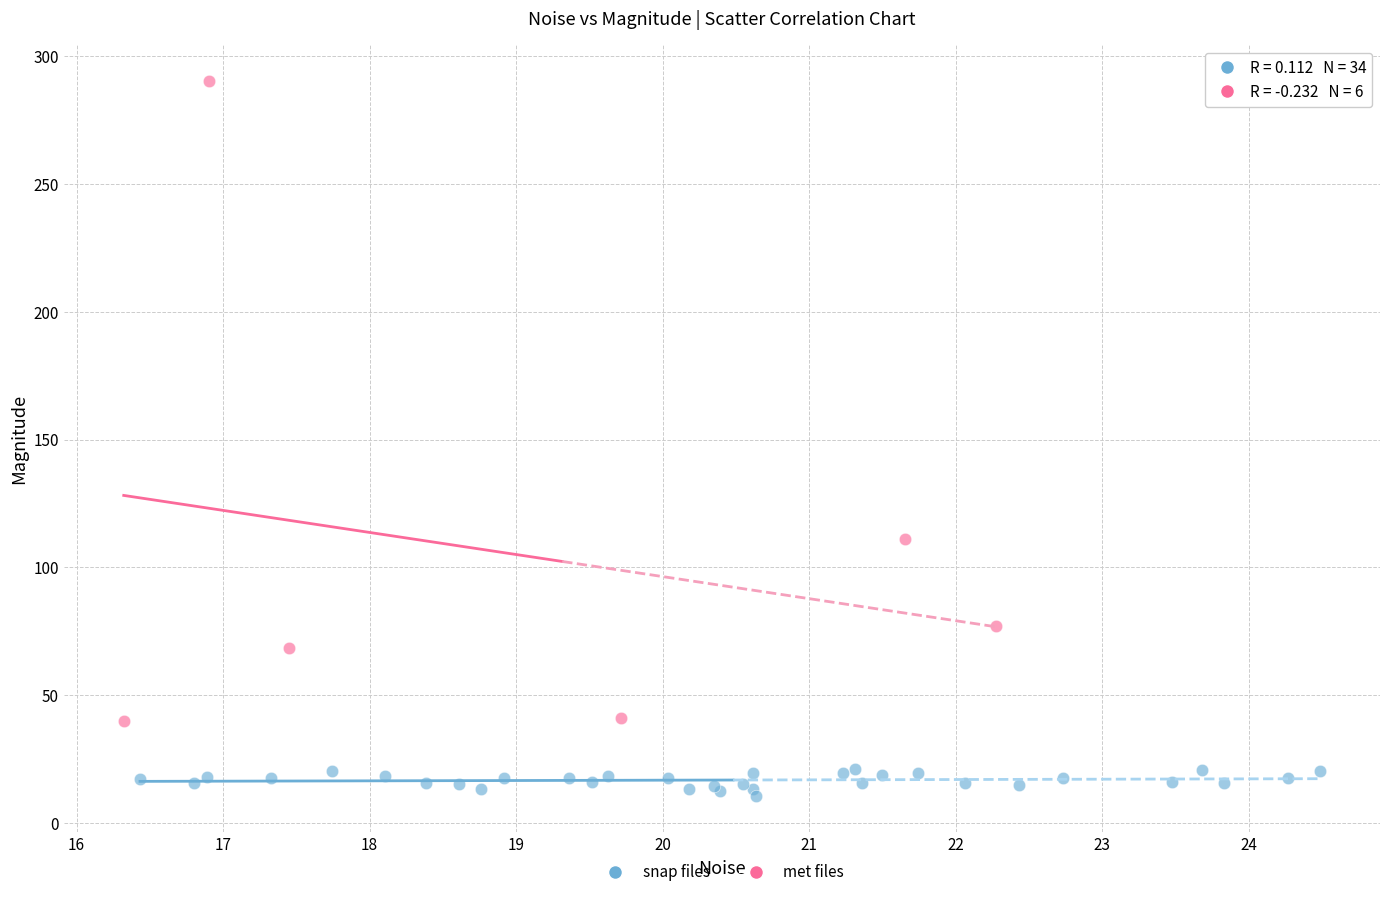

What are all the series names shown in the legend?

snap files, met files